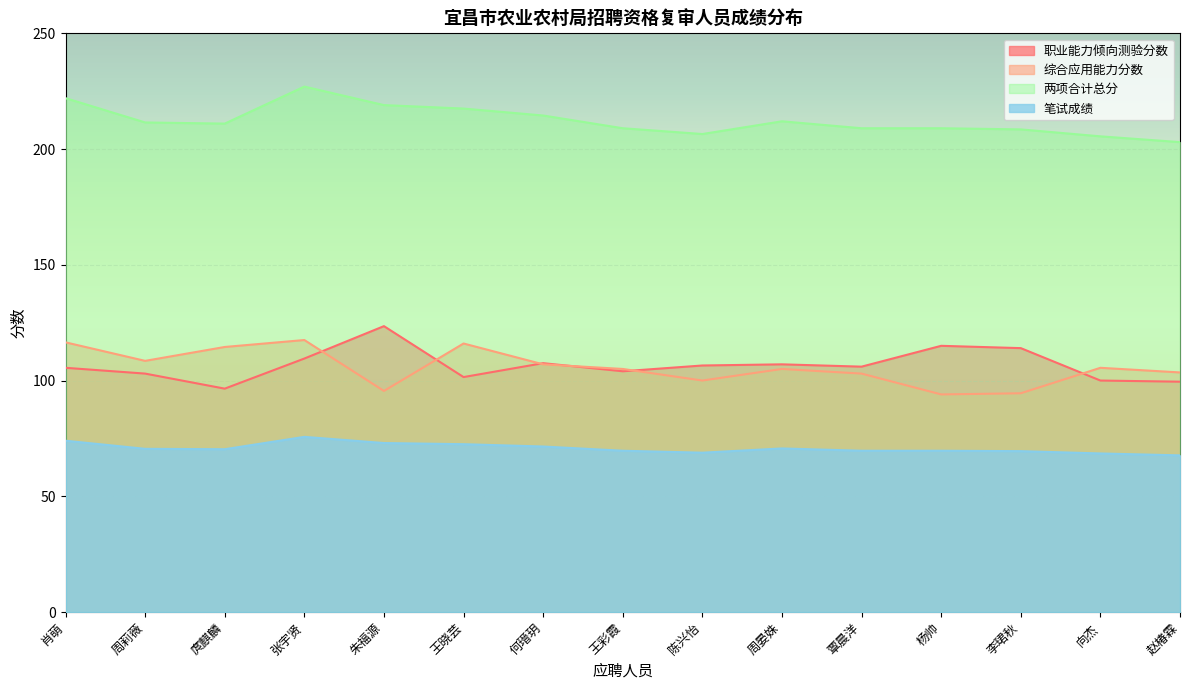

Is it true that 笔试成绩 equals 67.7 at 赵椿霖?

True